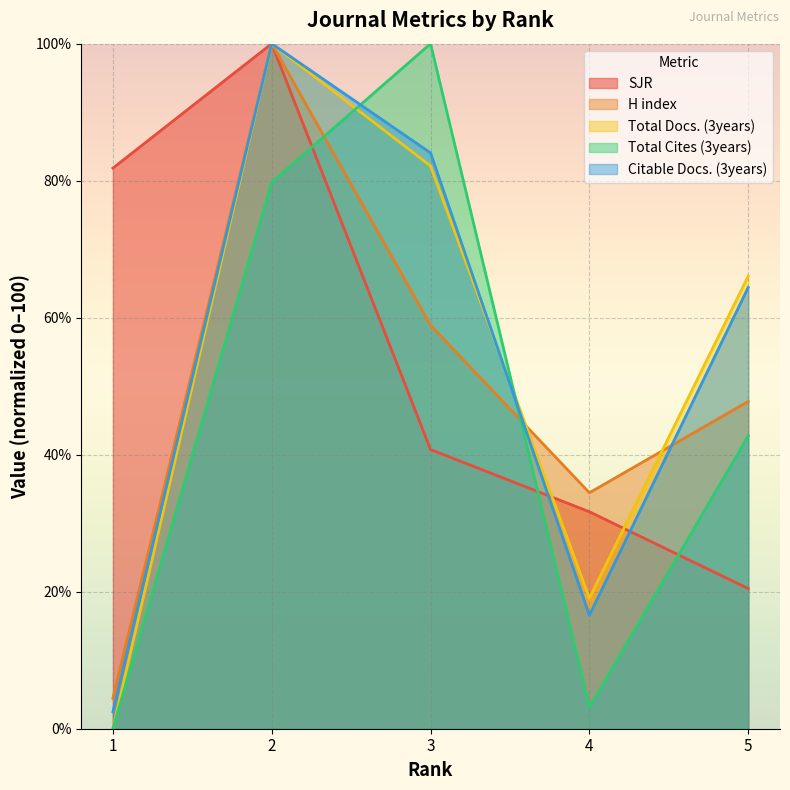

How many data points in H index are above 47?

3